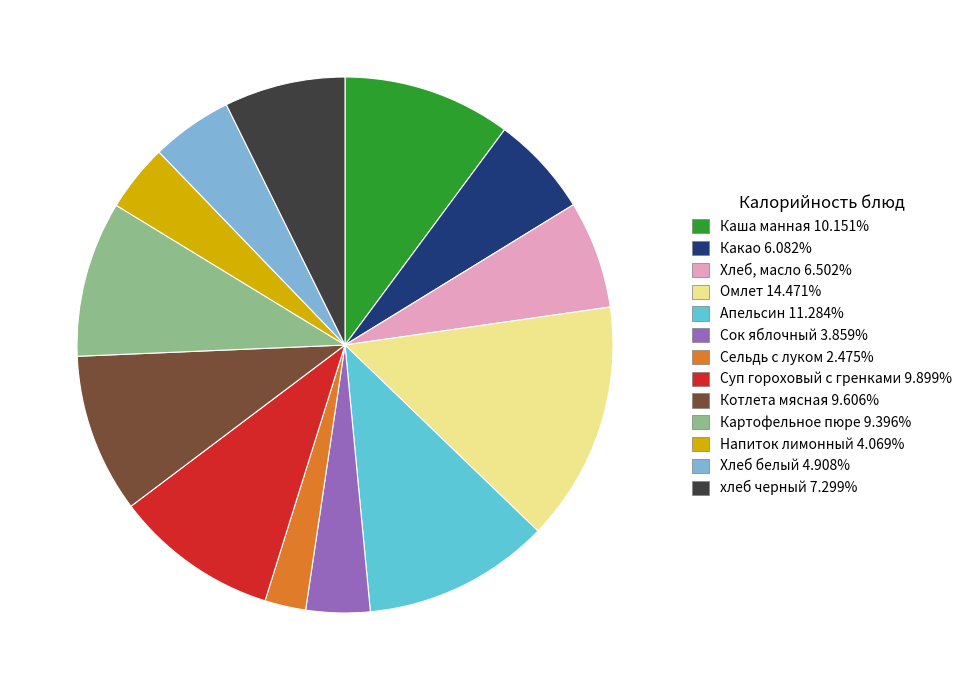

Is the sum of Суп гороховый с гренками and Апельсин greater than half?

No